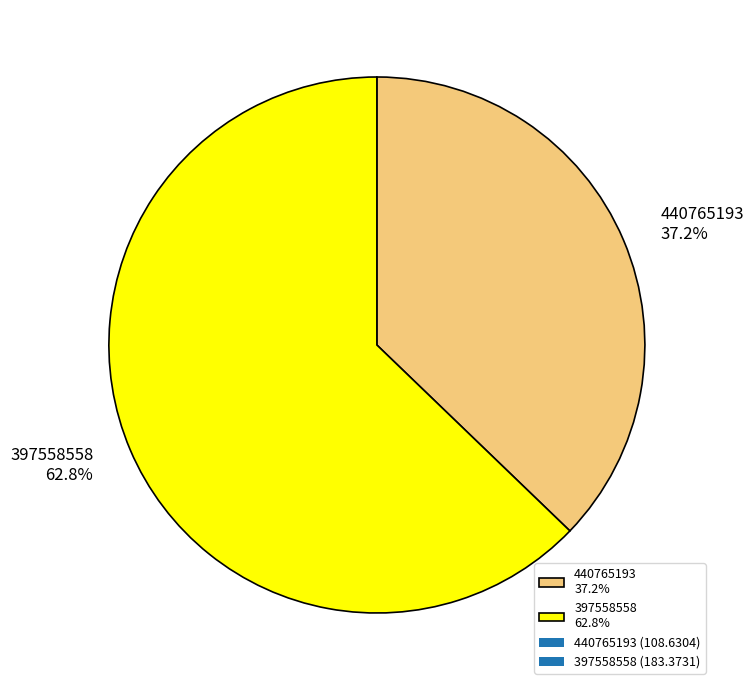

Approximately how many times larger is the value at 440765193 37.2% compared to 397558558 62.8%?

0.6